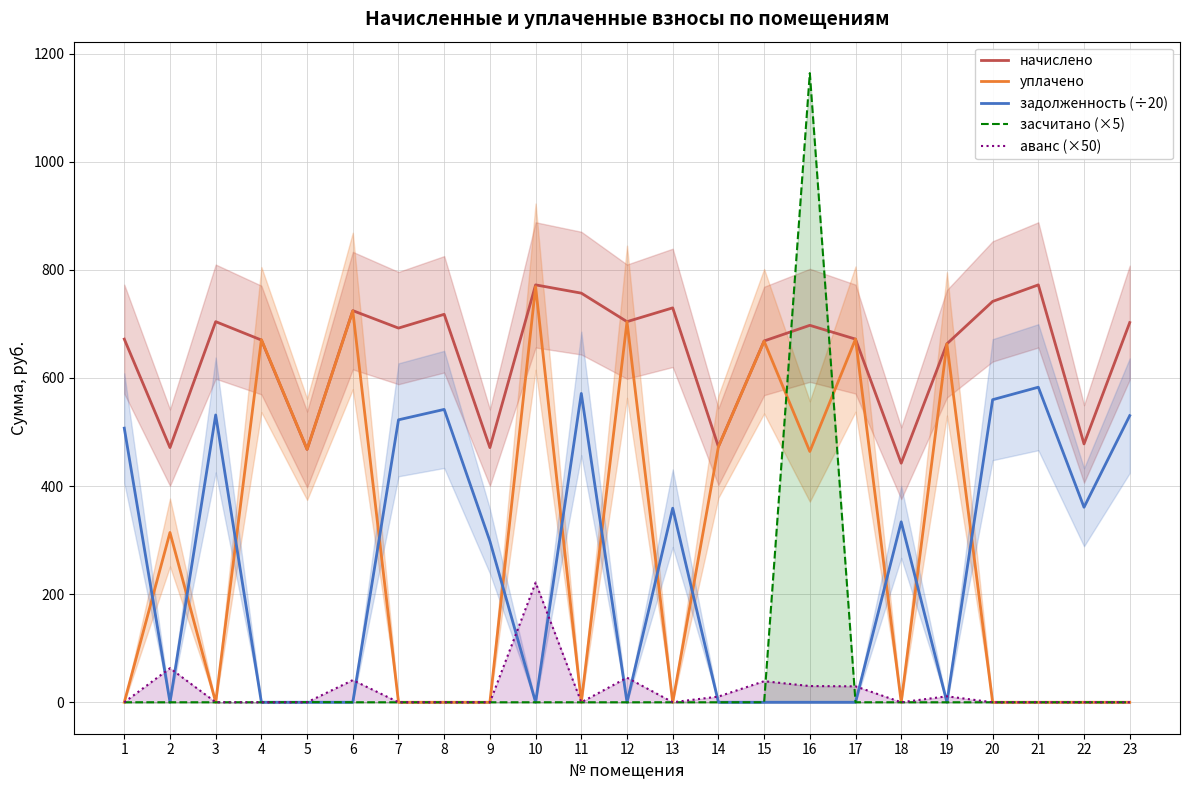

Which series changed the most between 18 and 21?

начислено